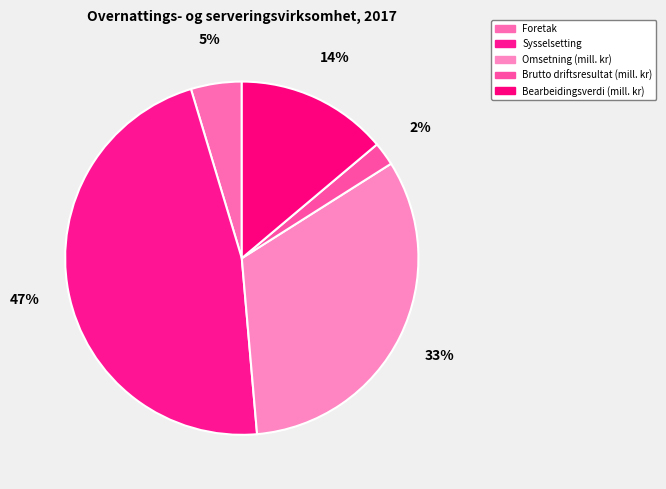

To the nearest percent, what percentage of the pie is Bearbeidingsverdi (mill. kr)?

14%